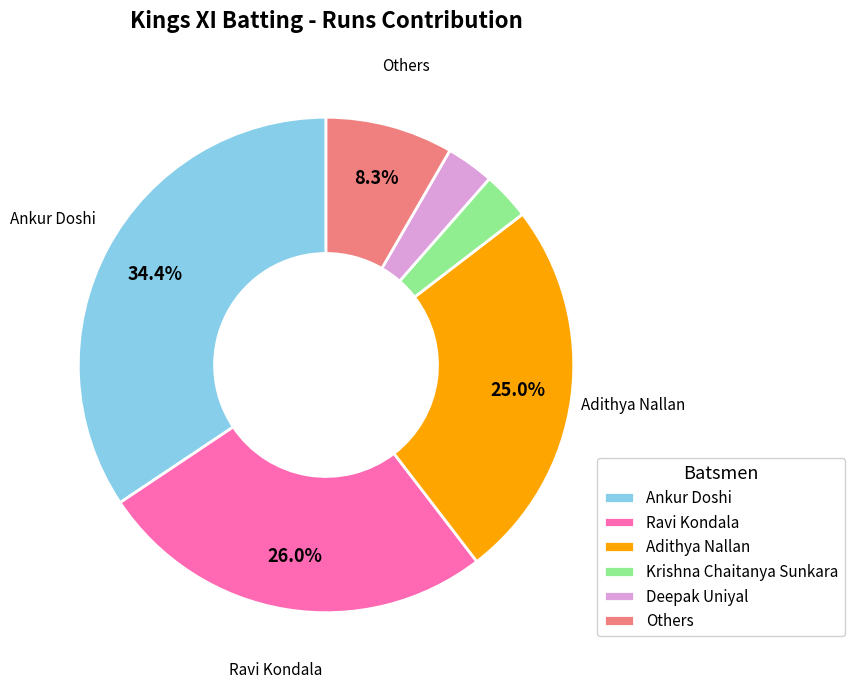

Is there a majority slice in this chart?

No